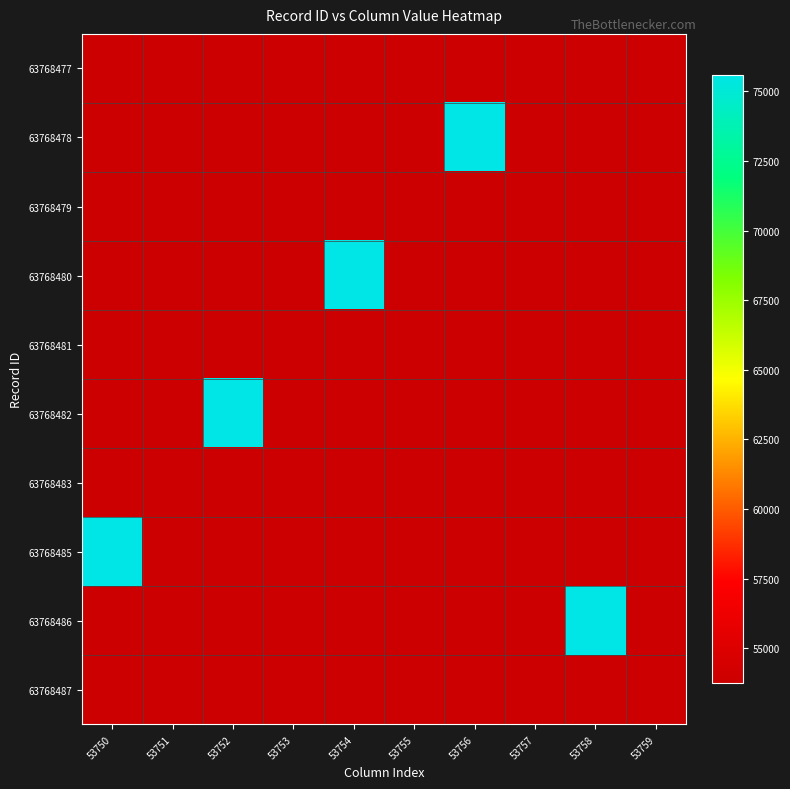

Reading left to right, what are all the values shown in this chart?

63768477: 53750=53750	53751=53751	53752=53752	53753=53753	53754=53754	53755=53755	53756=53756	53757=53757	53758=53758	53759=53759
63768478: 53750=53760	53751=53761	53752=53762	53753=53763	53754=53764	53755=53765	53756=75576	53757=53767	53758=53750	53759=53751
63768479: 53750=53752	53751=53753	53752=53754	53753=53755	53754=53756	53755=53757	53756=53758	53757=53759	53758=53760	53759=53761
63768480: 53750=53762	53751=53763	53752=53764	53753=53765	53754=75576	53755=53767	53756=53750	53757=53751	53758=53752	53759=53753
63768481: 53750=53754	53751=53755	53752=53756	53753=53757	53754=53758	53755=53759	53756=53760	53757=53761	53758=53762	53759=53763
63768482: 53750=53764	53751=53765	53752=75576	53753=53767	53754=53750	53755=53751	53756=53752	53757=53753	53758=53754	53759=53755
63768483: 53750=53756	53751=53757	53752=53758	53753=53759	53754=53760	53755=53761	53756=53762	53757=53763	53758=53764	53759=53765
63768485: 53750=75576	53751=53767	53752=53750	53753=53751	53754=53752	53755=53753	53756=53754	53757=53755	53758=53756	53759=53757
63768486: 53750=53758	53751=53759	53752=53760	53753=53761	53754=53762	53755=53763	53756=53764	53757=53765	53758=75576	53759=53767
63768487: 53750=53750	53751=53751	53752=53752	53753=53753	53754=53754	53755=53755	53756=53756	53757=53757	53758=53758	53759=53759